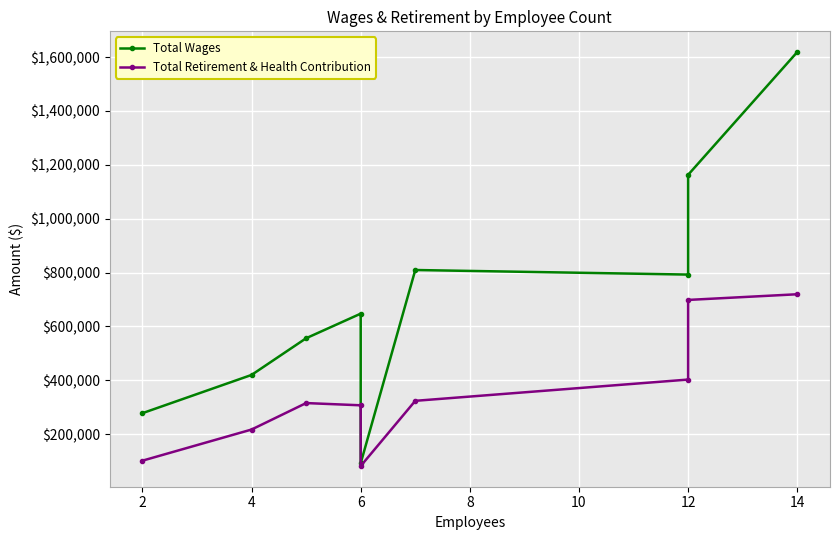

At how many categories does at least one series exceed 534779?

6